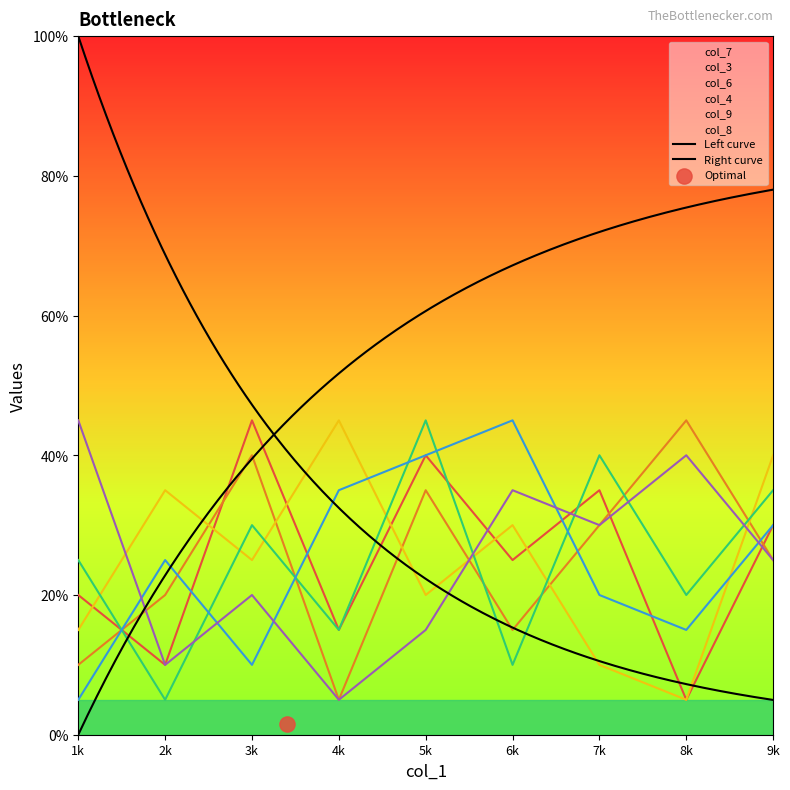

At which category is the sum across all series the highest?

5